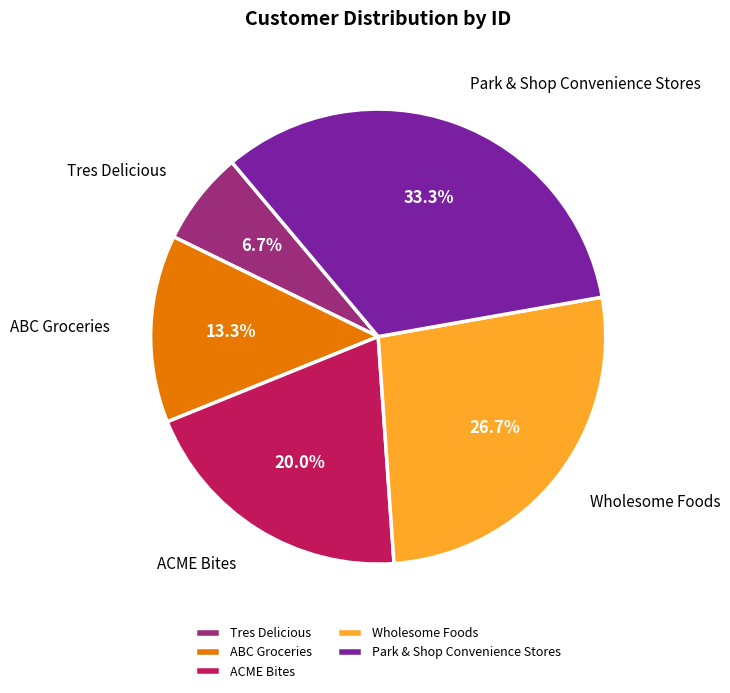

Approximately how many times larger is the value at Tres Delicious compared to Park & Shop Convenience Stores?

0.2